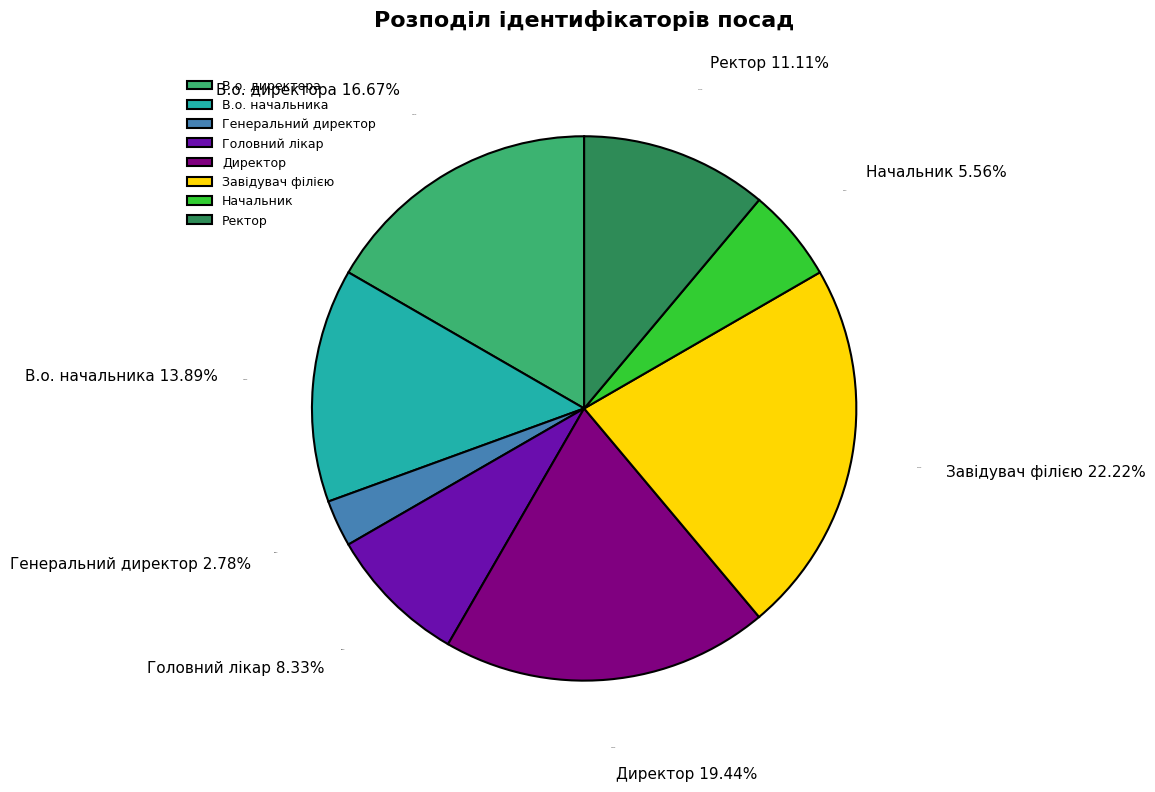

Combined, do Ректор and В.о. начальника account for over 50%?

No